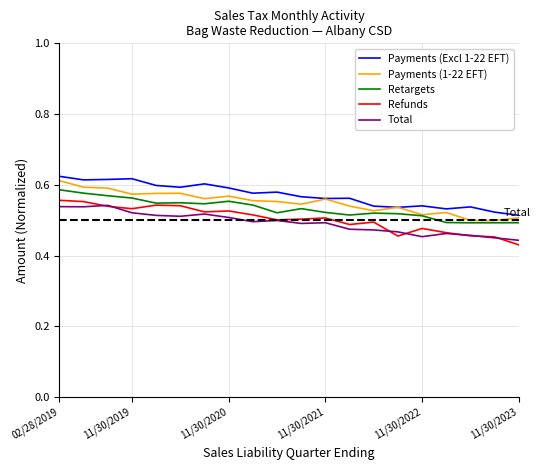

True or false: Total and Retargets cross at least once.

False